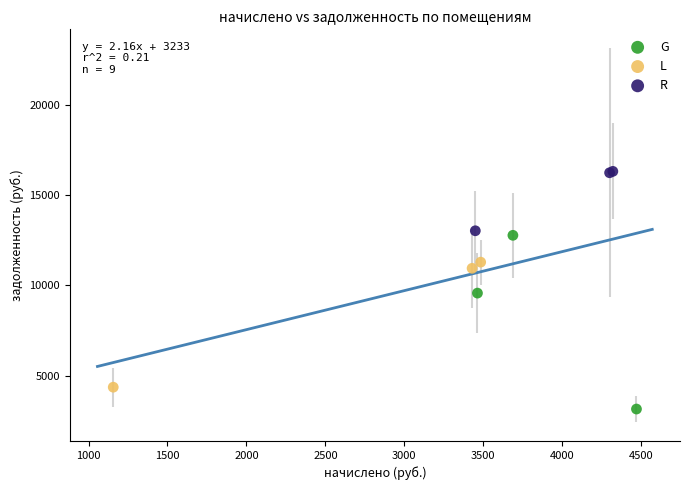

Which series has the widest spread of Y values?

G